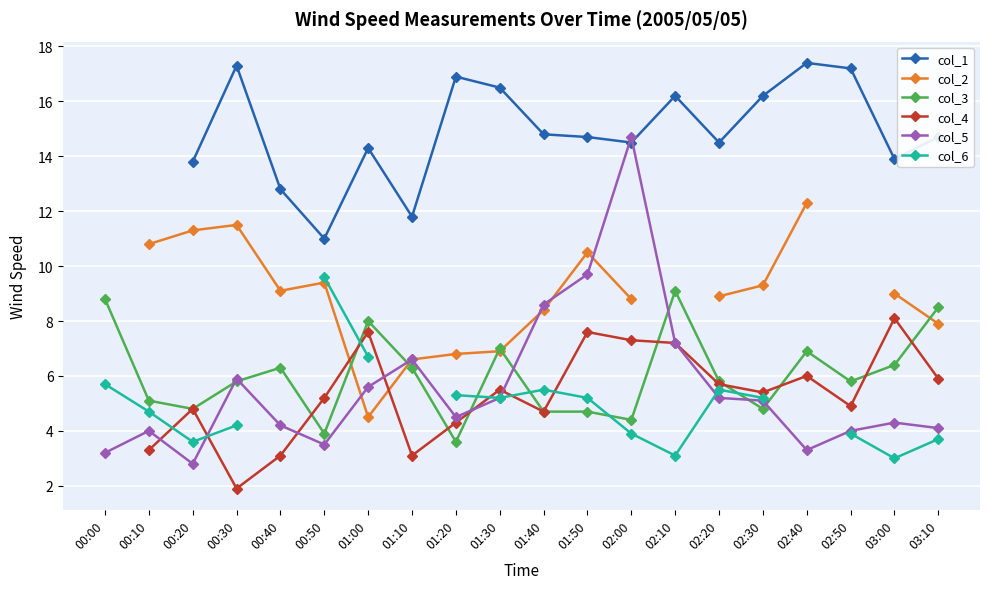

Is the value of col_3 at 02:40 greater than the value of col_2 at 02:00?

No